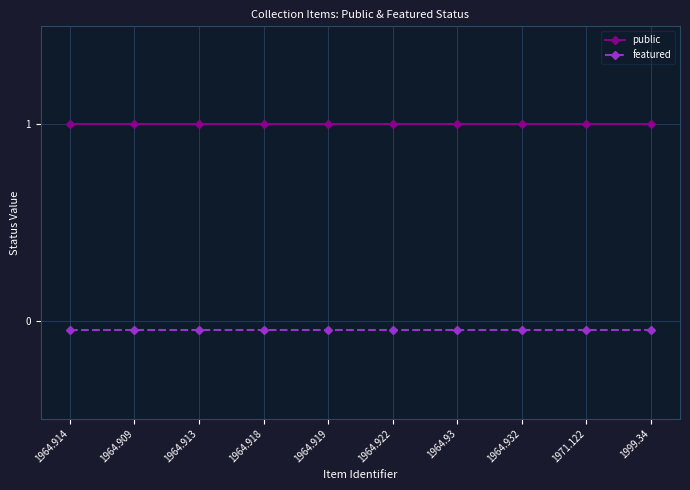

True or false: public and featured intersect in this chart.

False